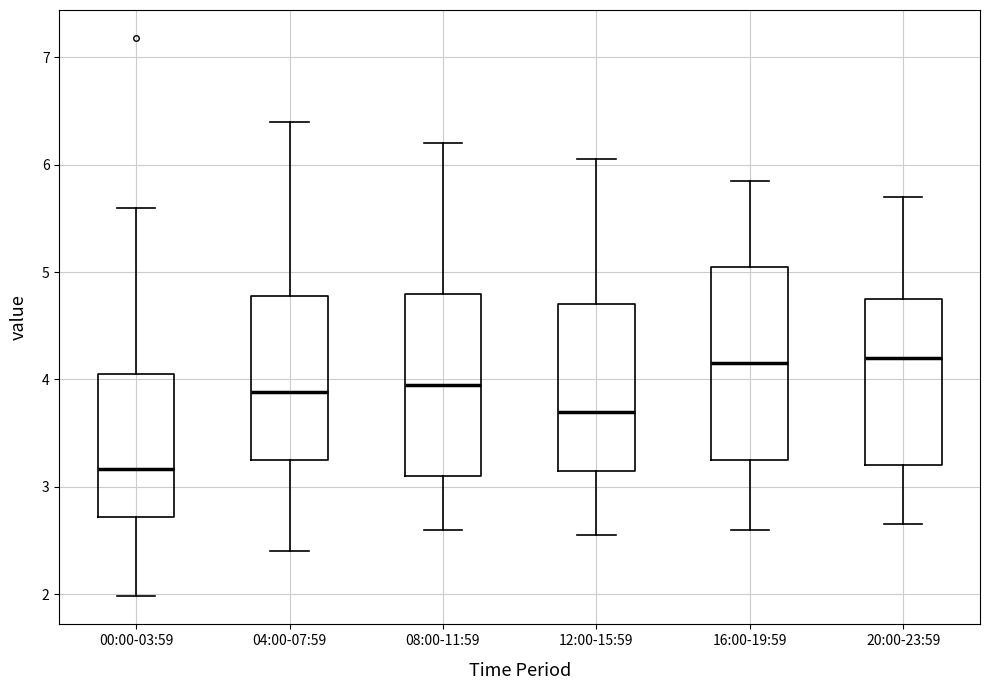

Reading left to right, read every box against the y-axis: the position of its median line, the range the box covers, and the ends of its whiskers. The values are not printed on the chart, so give them approximately, as read against the axis.

00:00-03:59: median 3.2, box 2.7 to 4.1, whiskers 2.0 to 5.6
04:00-07:59: median 3.9, box 3.3 to 4.8, whiskers 2.4 to 6.4
08:00-11:59: median 4.0, box 3.1 to 4.8, whiskers 2.6 to 6.2
12:00-15:59: median 3.7, box 3.2 to 4.7, whiskers 2.6 to 6.1
16:00-19:59: median 4.2, box 3.3 to 5.1, whiskers 2.6 to 5.9
20:00-23:59: median 4.2, box 3.2 to 4.8, whiskers 2.7 to 5.7